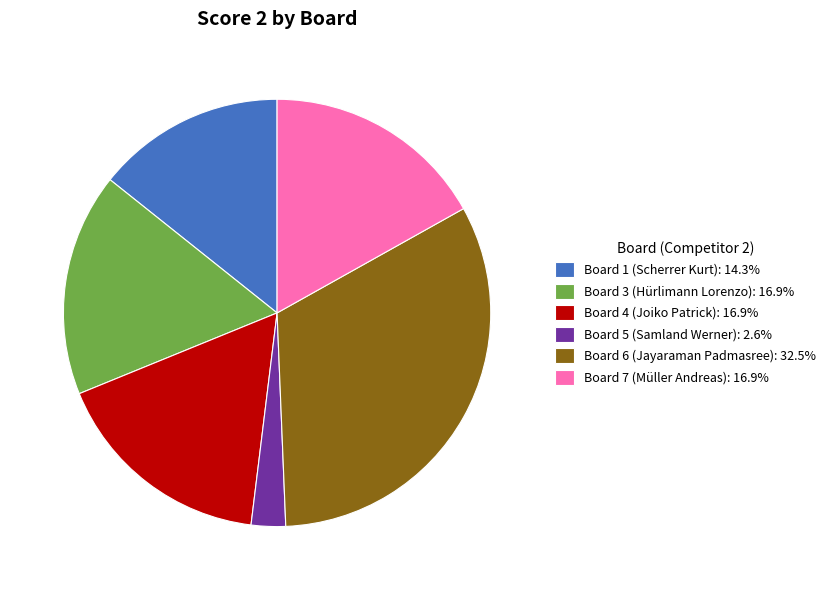

Is Board 4 (Joiko Patrick): 16.9% the majority of the pie?

No